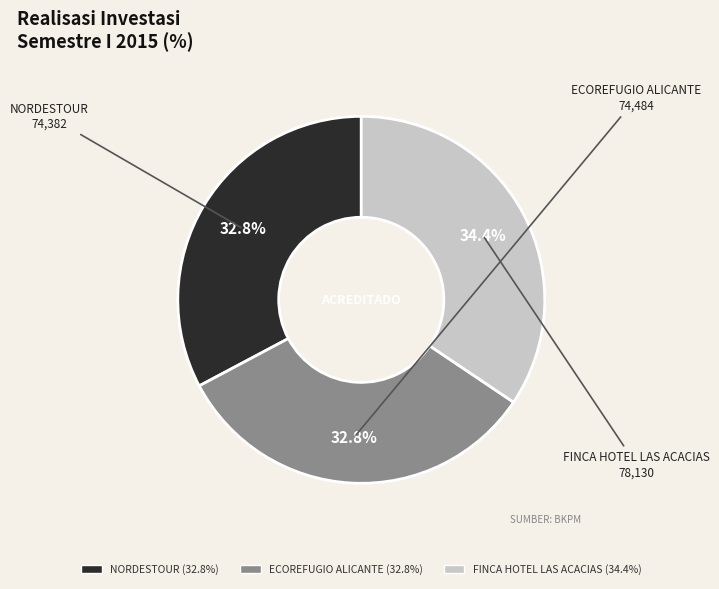

To the nearest percent, what is the difference between the largest and smallest slice percentages?

2%